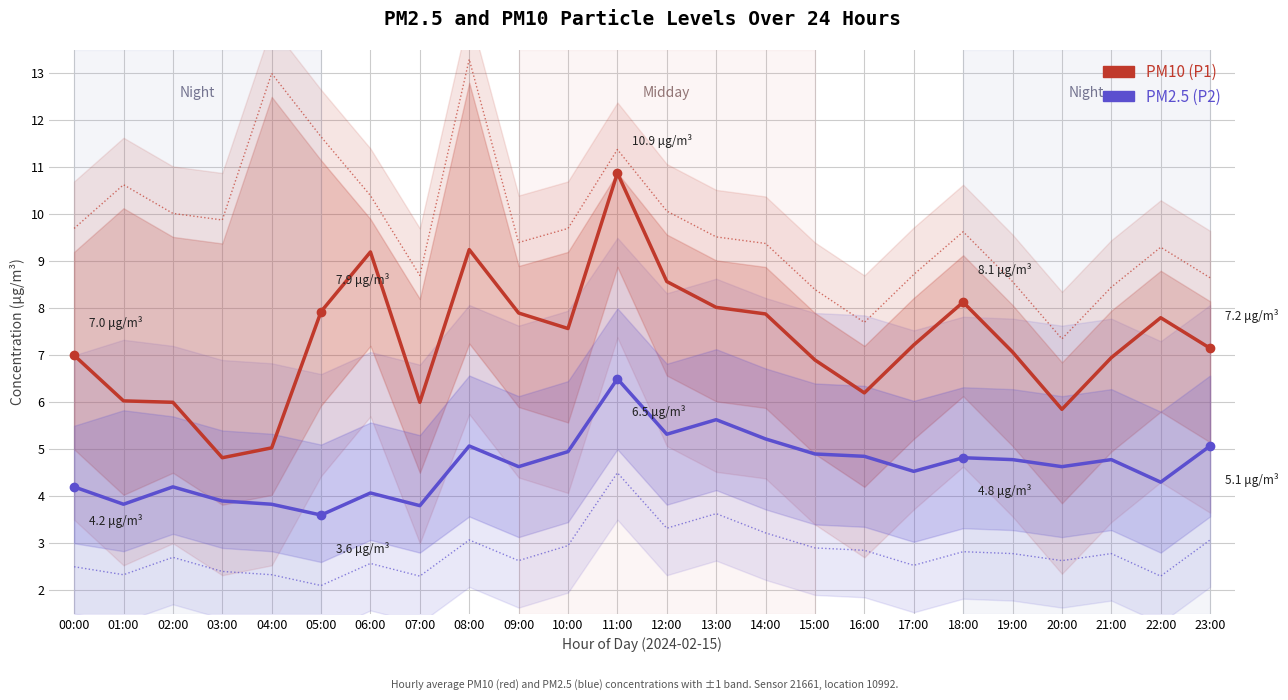

Which category has the lowest value across all series?

05:00